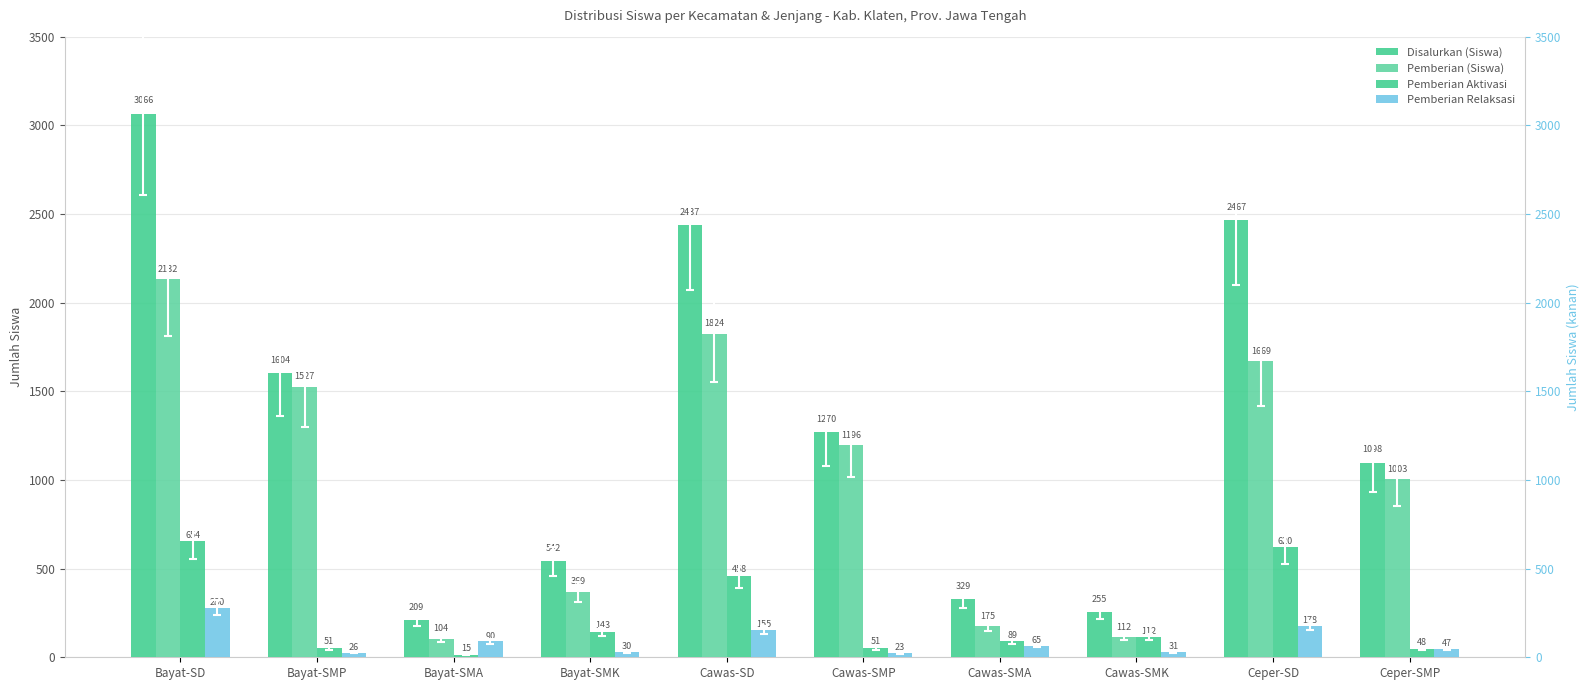

What is the lowest value of the Pemberian Relaksasi series?

23